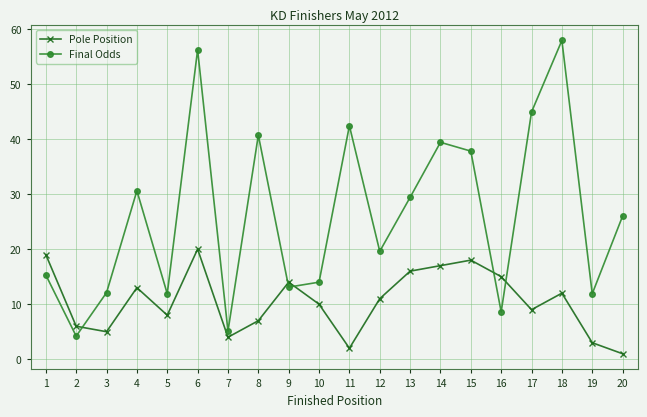

The Pole Position series shows 10.6 at 2. True or false?

False